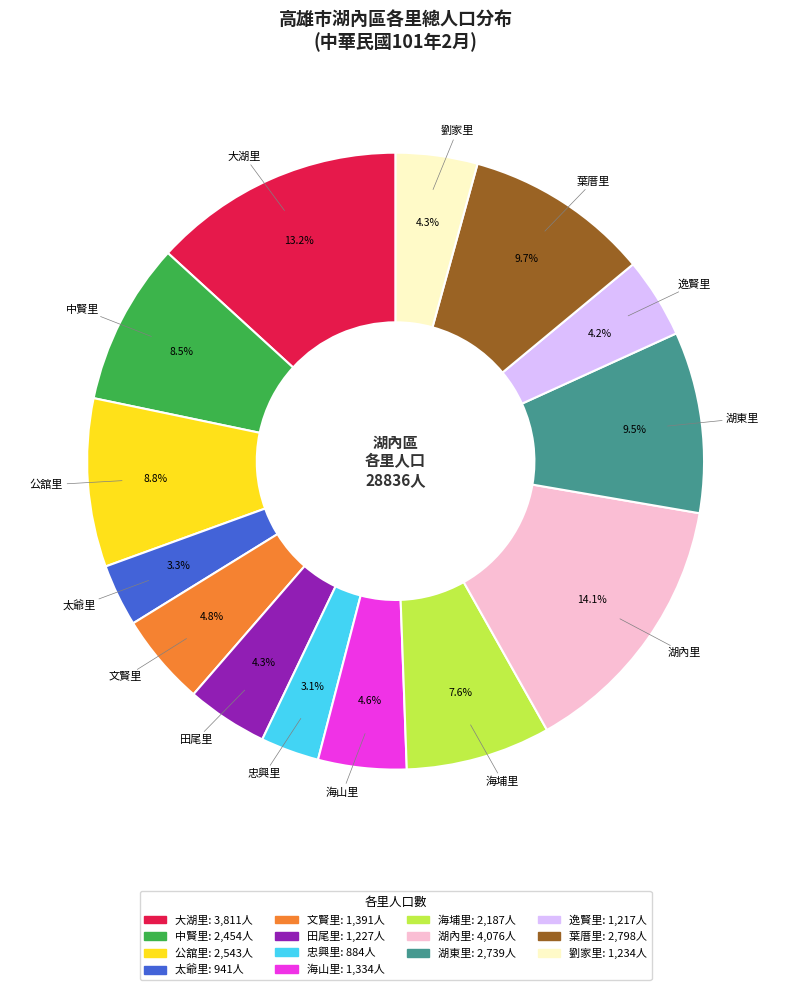

To the nearest percent, what percentage of the pie is 文賢里?

5%